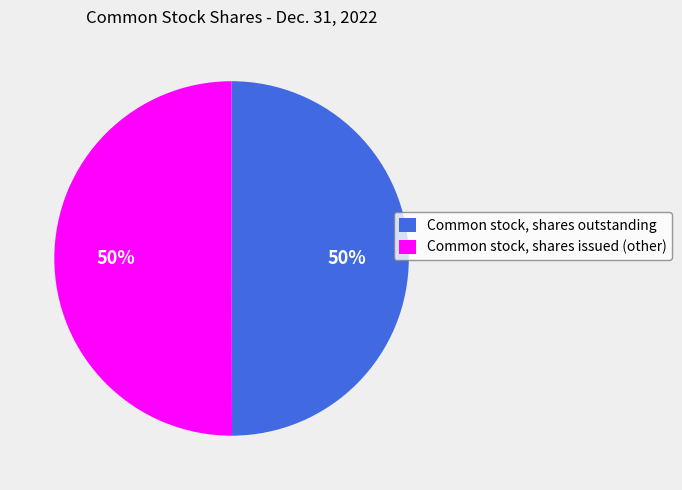

To the nearest percent, what portion does Common stock, shares issued (other) represent?

50%